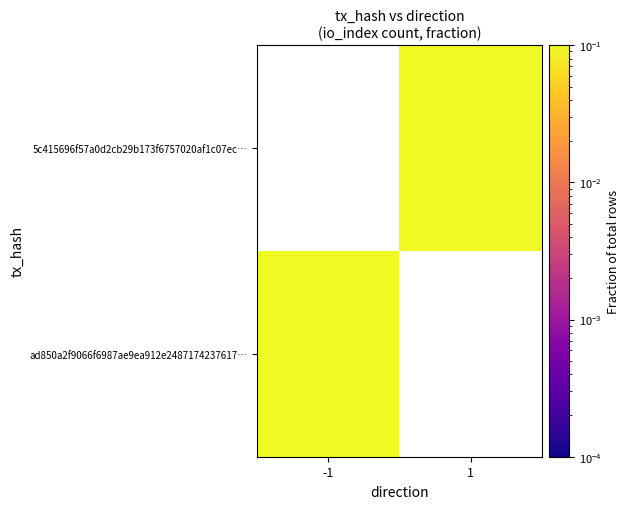

What is the total value across all series at 1?

0.5